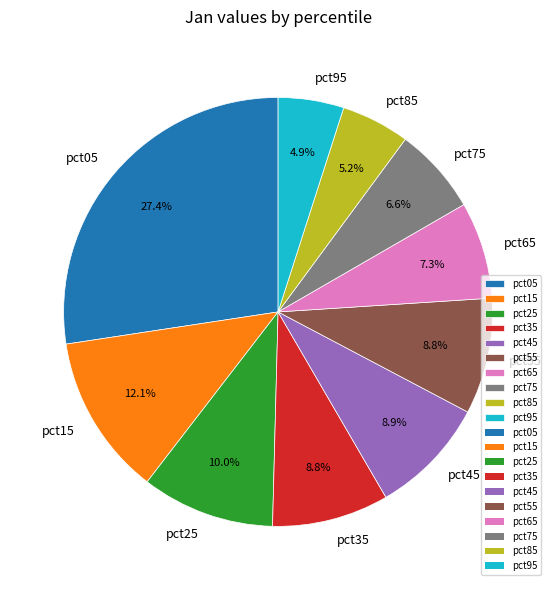

Does any single category account for the majority?

No